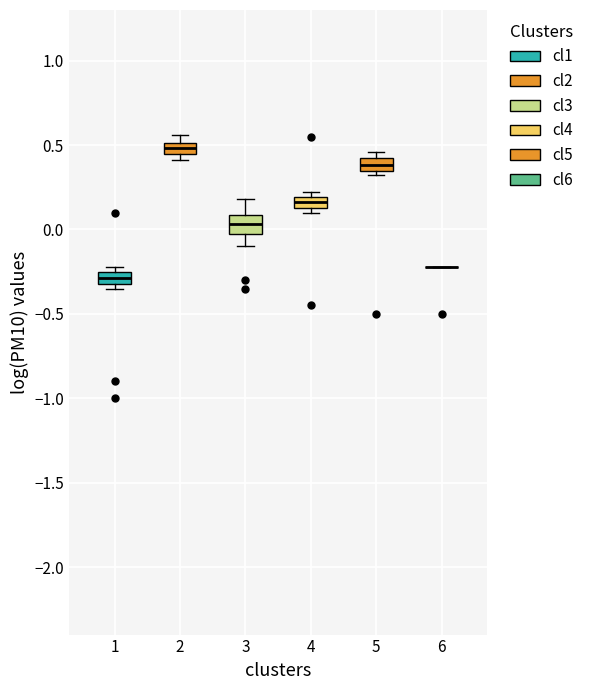

Where is the lower edge of the box at x = 3 on the y-axis? The values are not printed on the chart, so give them approximately, as read against the axis.

0.00